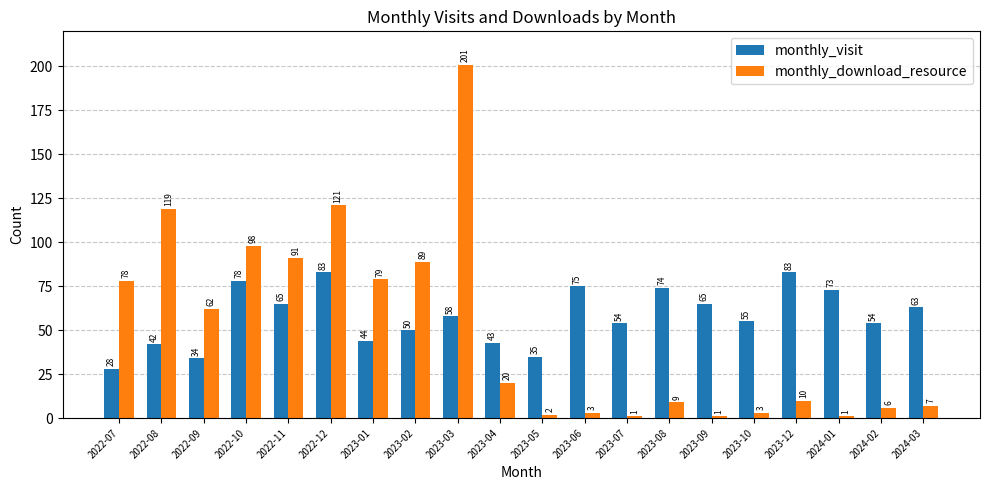

Rank the series by their average value, from lowest to highest.

monthly_download_resource, monthly_visit